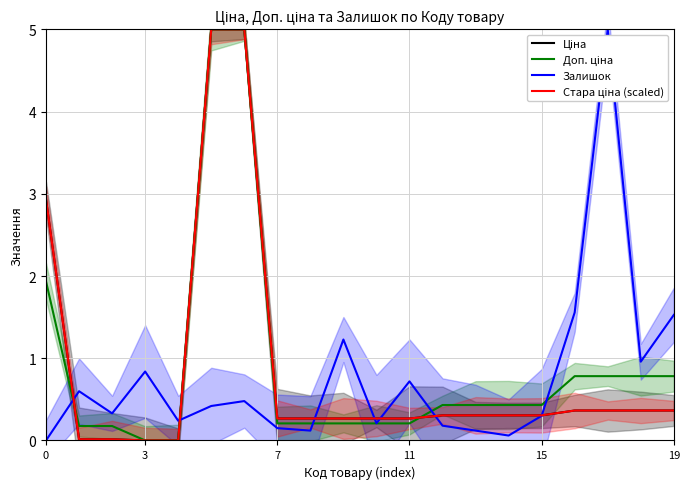

How many values in the Ціна series exceed 0?

18